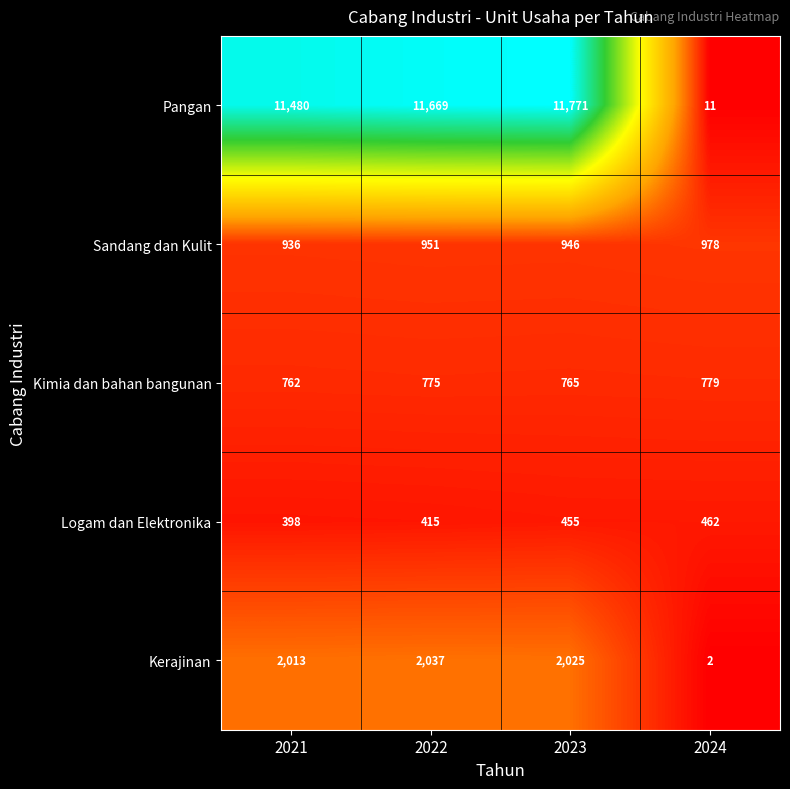

The value of Kerajinan at 2023 is 2025. True or false?

True